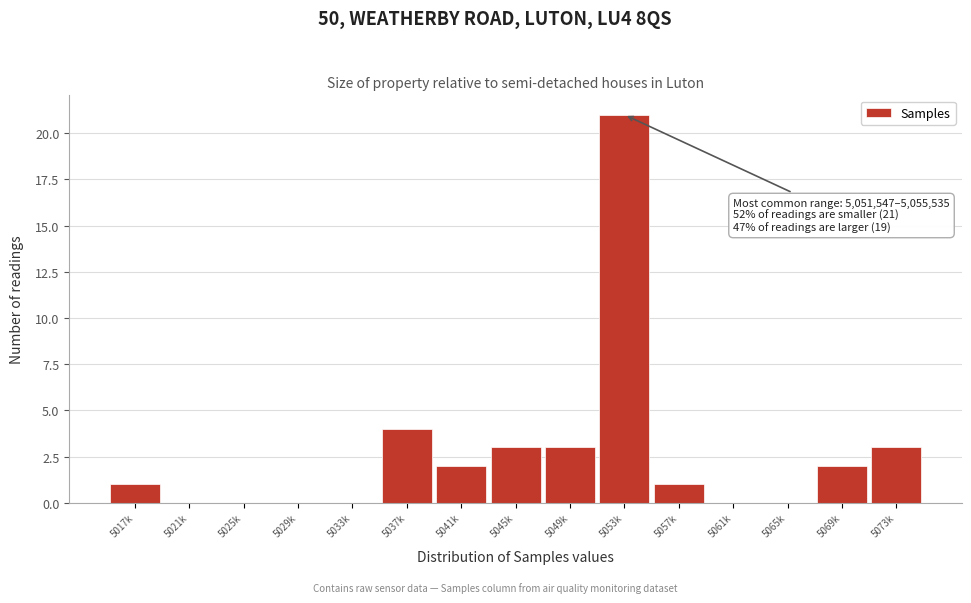

Reading left to right, transcribe all the data shown in this chart.

5017k=1	5021k=0	5025k=0	5029k=0	5033k=0	5037k=4	5041k=2	5045k=3	5049k=3	5053k=21	5057k=1	5061k=0	5065k=0	5069k=2	5073k=3